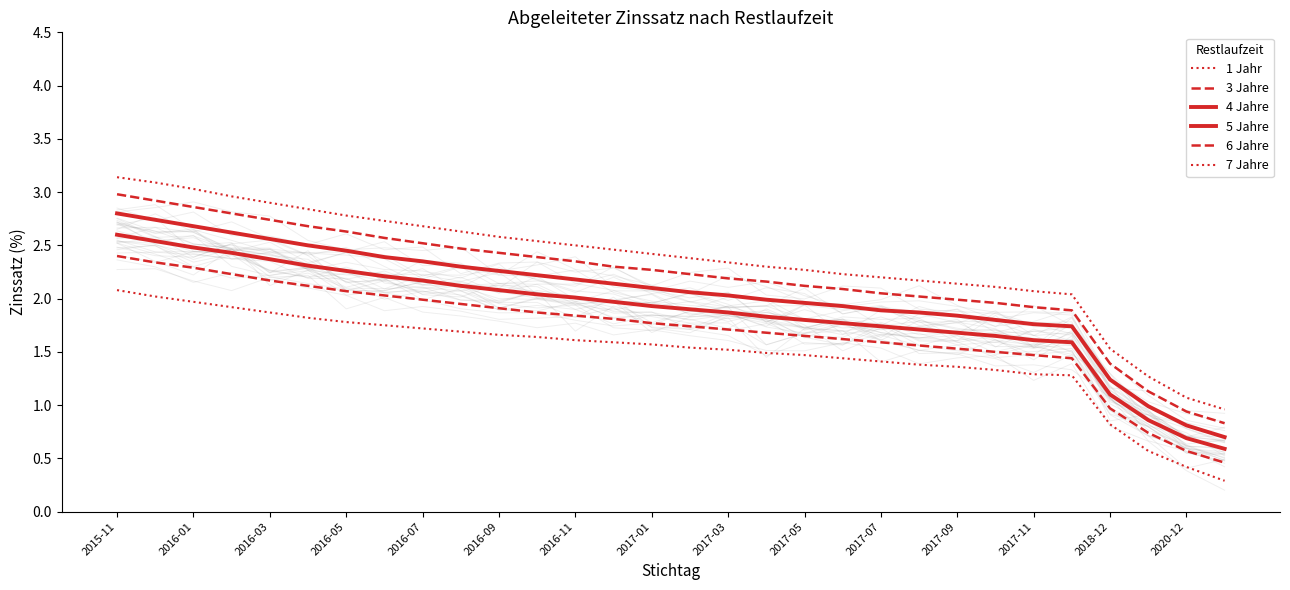

Which series changed the most between 2016-09 and 2018-12?

7 Jahre